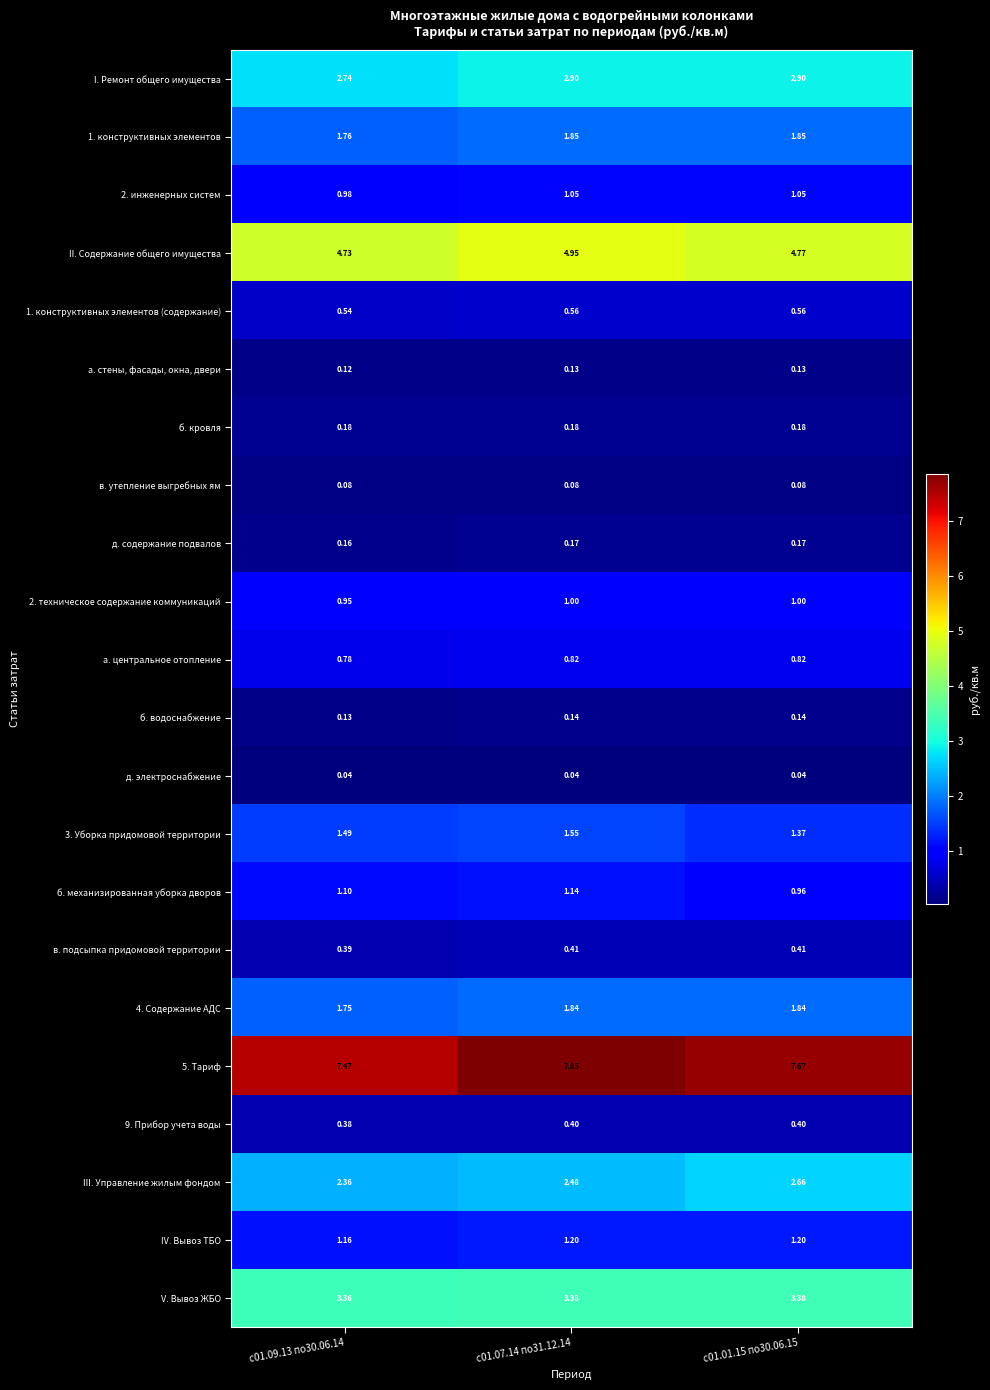

At с01.09.13 по30.06.14, list the series in order from smallest to largest.

д. электроснабжение, в. утепление выгребных ям, а. стены, фасады, окна, двери, б. водоснабжение, д. содержание подвалов, б. кровля, 9. Прибор учета воды, в. подсыпка придомовой территории, 1. конструктивных элементов (содержание), а. центральное отопление, 2. техническое содержание коммуникаций, 2. инженерных систем, б. механизированная уборка дворов, IV. Вывоз ТБО, 3. Уборка придомовой территории, 4. Содержание АДС, 1. конструктивных элементов, III. Управление жилым фондом, I. Ремонт общего имущества, V. Вывоз ЖБО, II. Содержание общего имущества, 5. Тариф